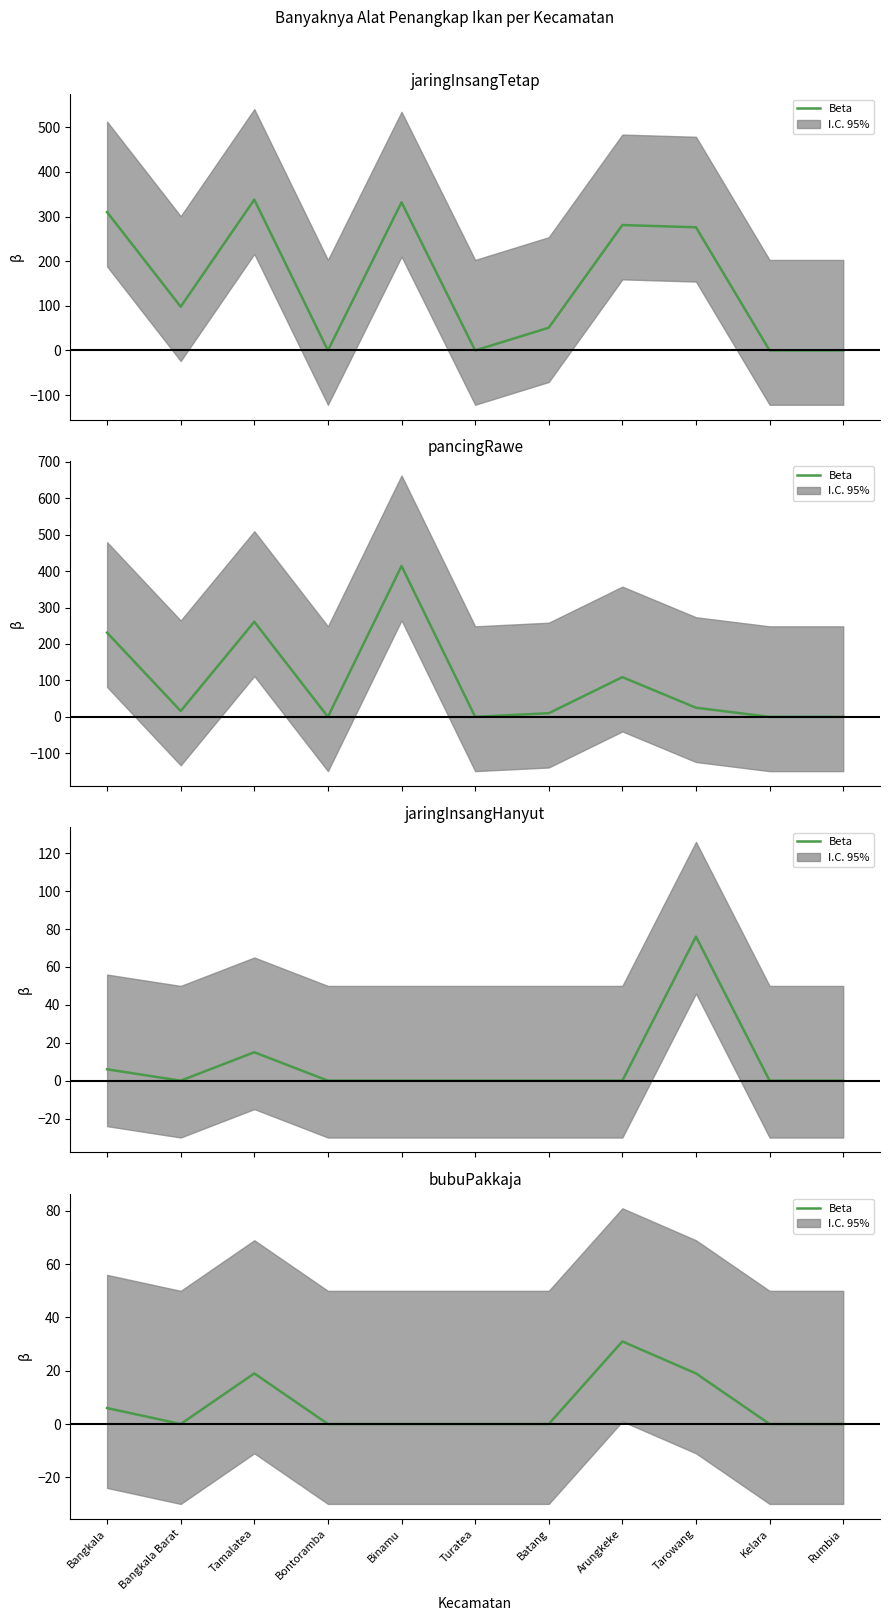

The chart shows a value of 0 at Bontoramba. True or false?

True